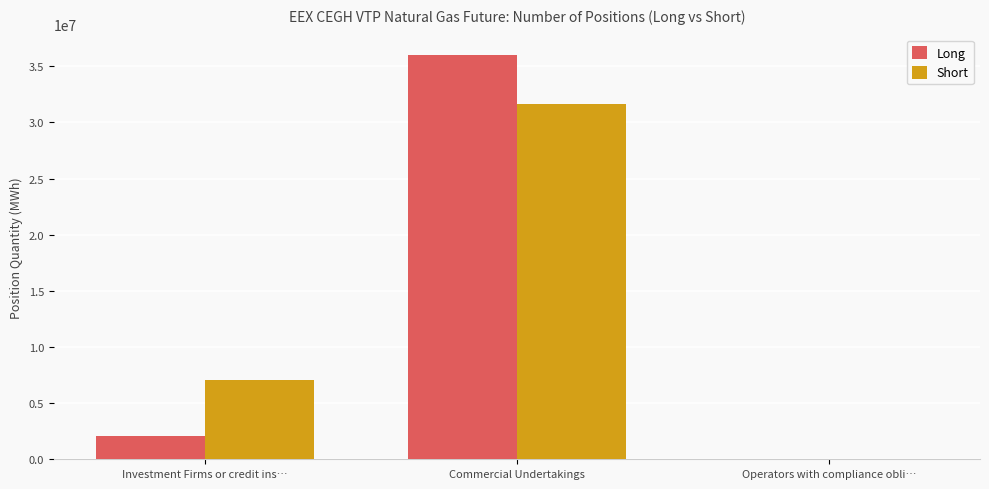

At which label is Long closest to 18012621?

Investment Firms or credit ins…